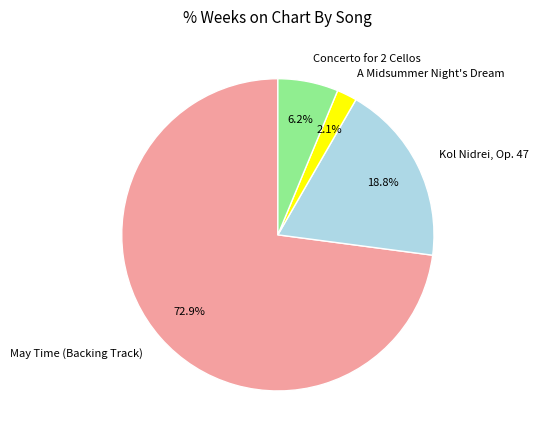

Combined, what portion of the pie is A Midsummer Night's Dream and May Time (Backing Track)?

75.0%